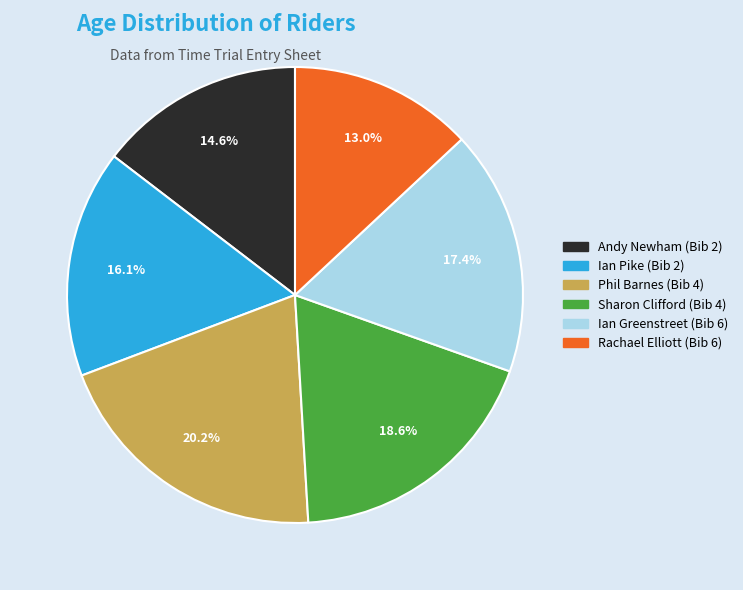

Approximately how many times larger is the value at Ian Greenstreet (Bib 6) compared to Ian Pike (Bib 2)?

1.1